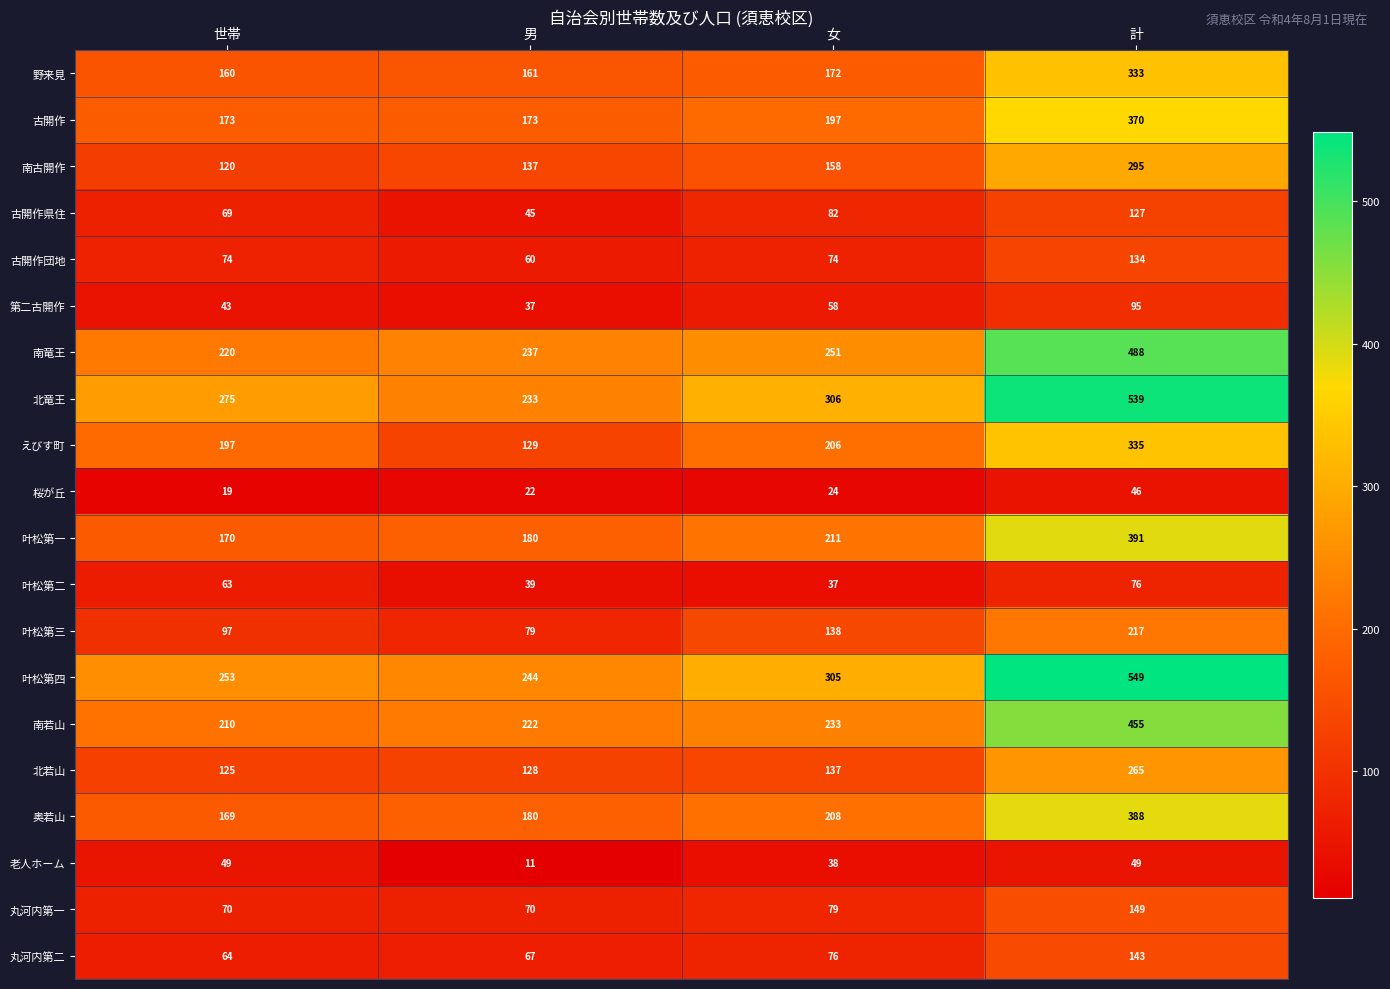

Which series has the widest spread of values?

北竜王